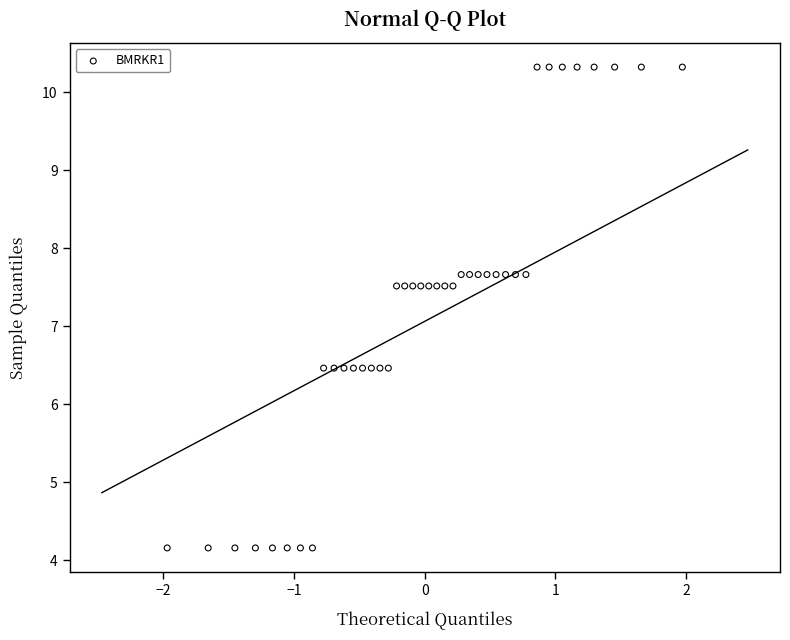

What is the range of Y values (max minus min)?

6.2